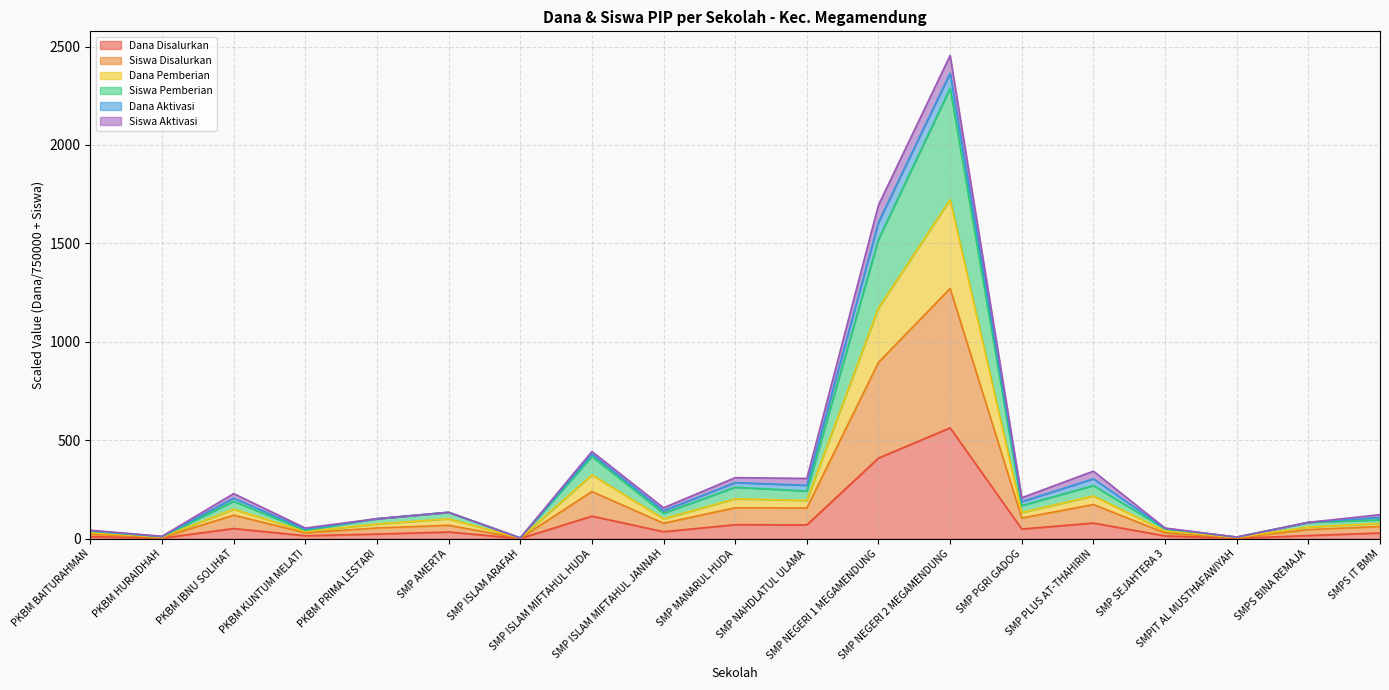

True or false: Siswa Pemberian and Dana Pemberian intersect in this chart.

False